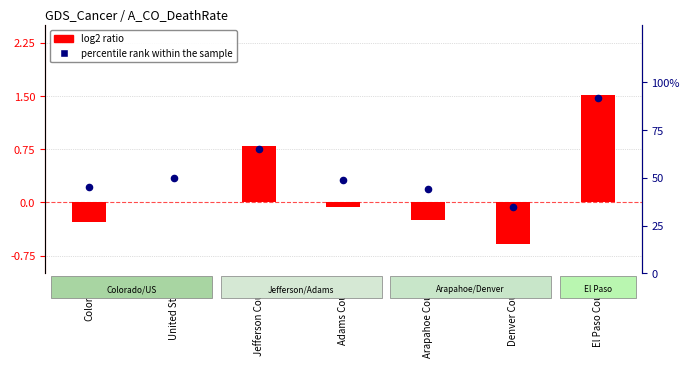

Which series reaches the maximum Y coordinate?

percentile rank within the sample